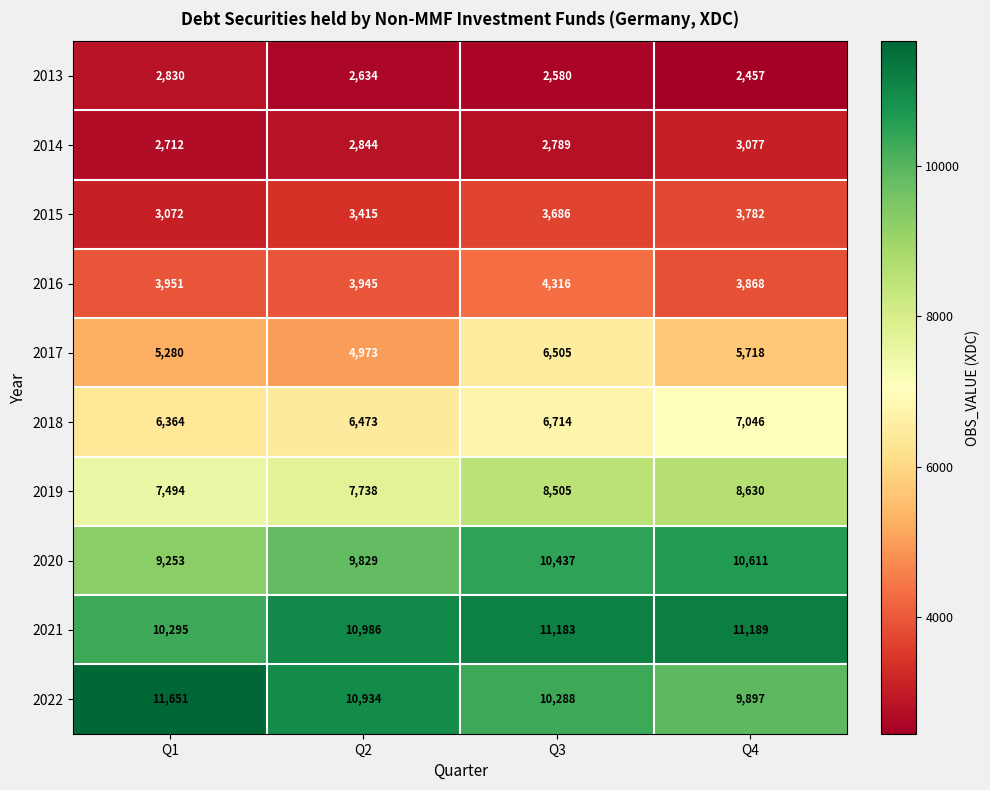

What is the total value across all series at Q4?

66275